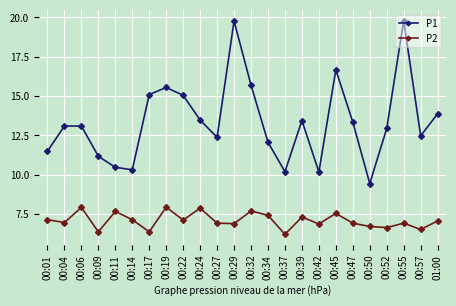

What is the label of the 2nd point from the right?

00:57